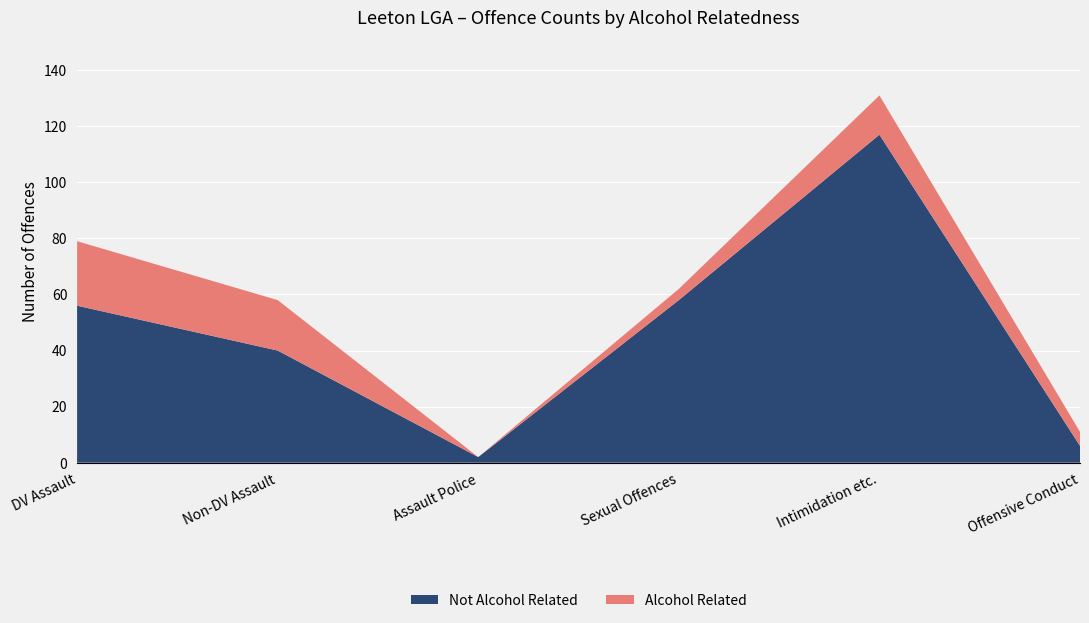

Reading left to right, transcribe all the data shown in this chart.

Alcohol Related: 23	18	0	4	14	5
Not Alcohol Related: 56	40	2	58	117	6